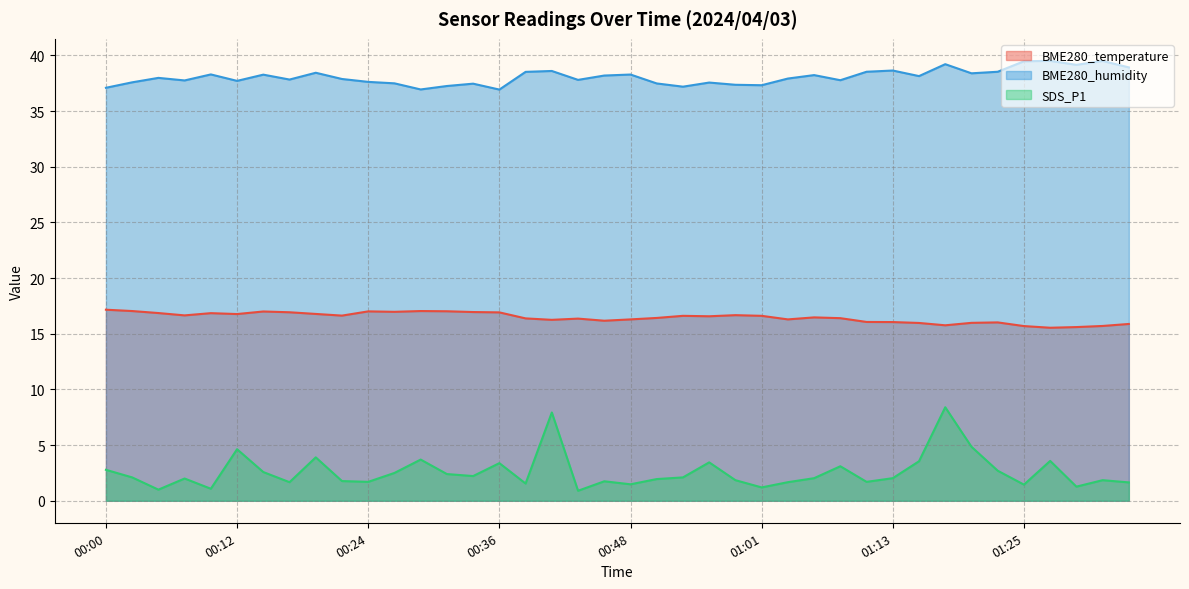

Which series has the widest spread of values?

SDS_P1